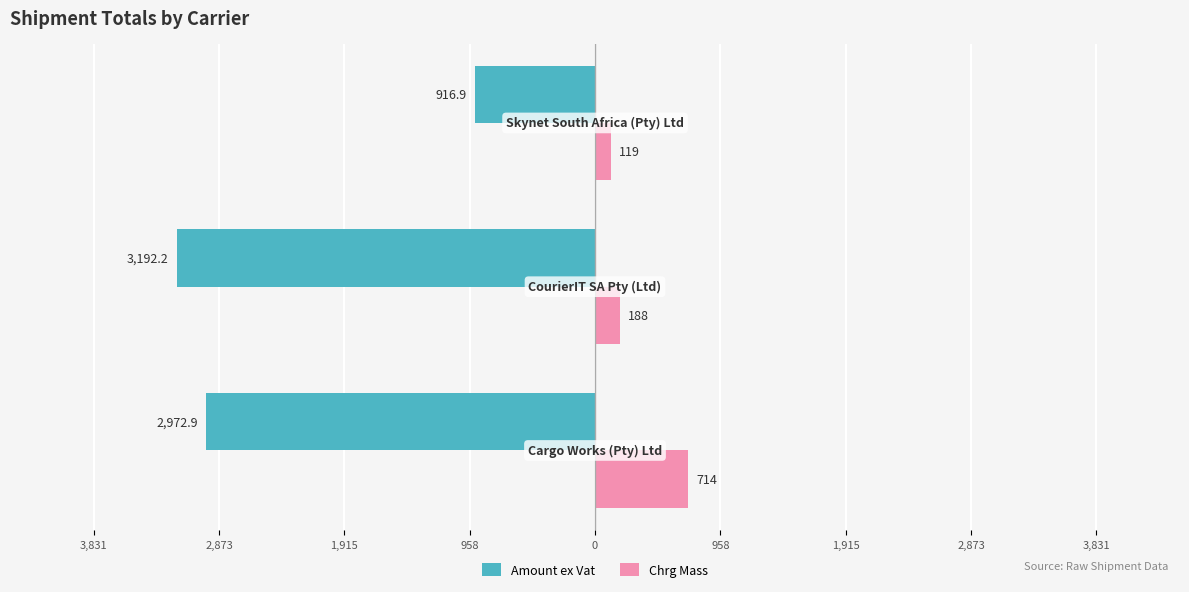

What are all the series names shown in the legend?

Amount ex Vat, Chrg Mass